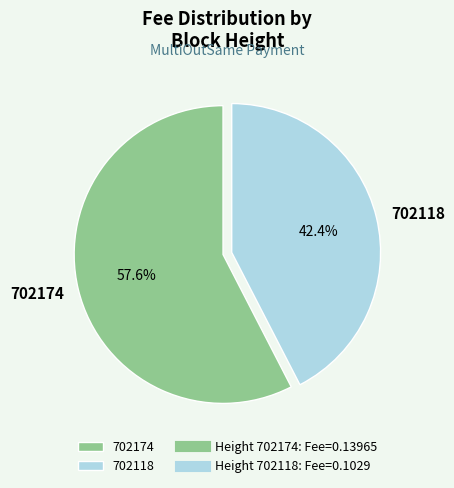

How many slices are in this pie chart?

2